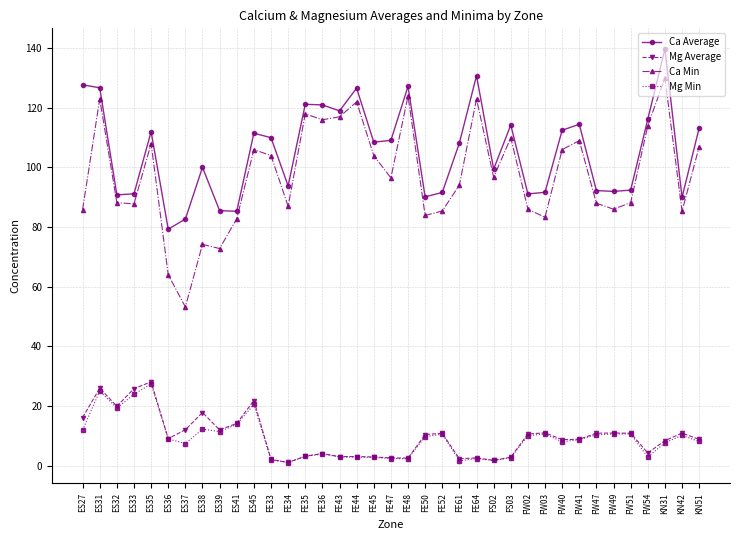

What is the total value across all series at FE36?

244.9